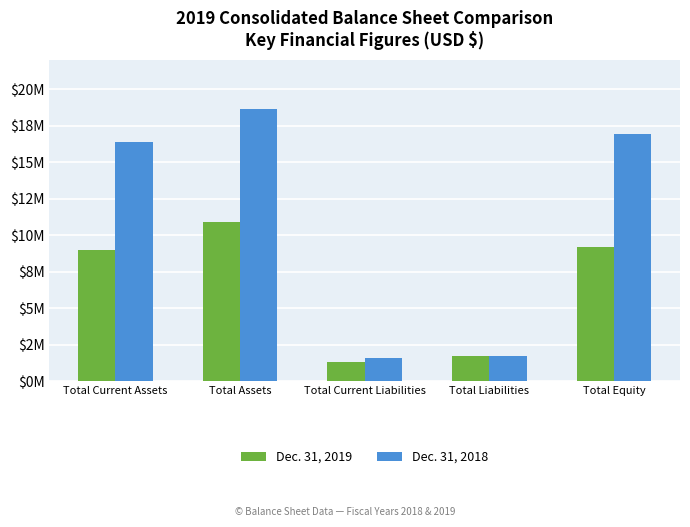

What is the difference between the highest and lowest values at Total Equity?

7683000